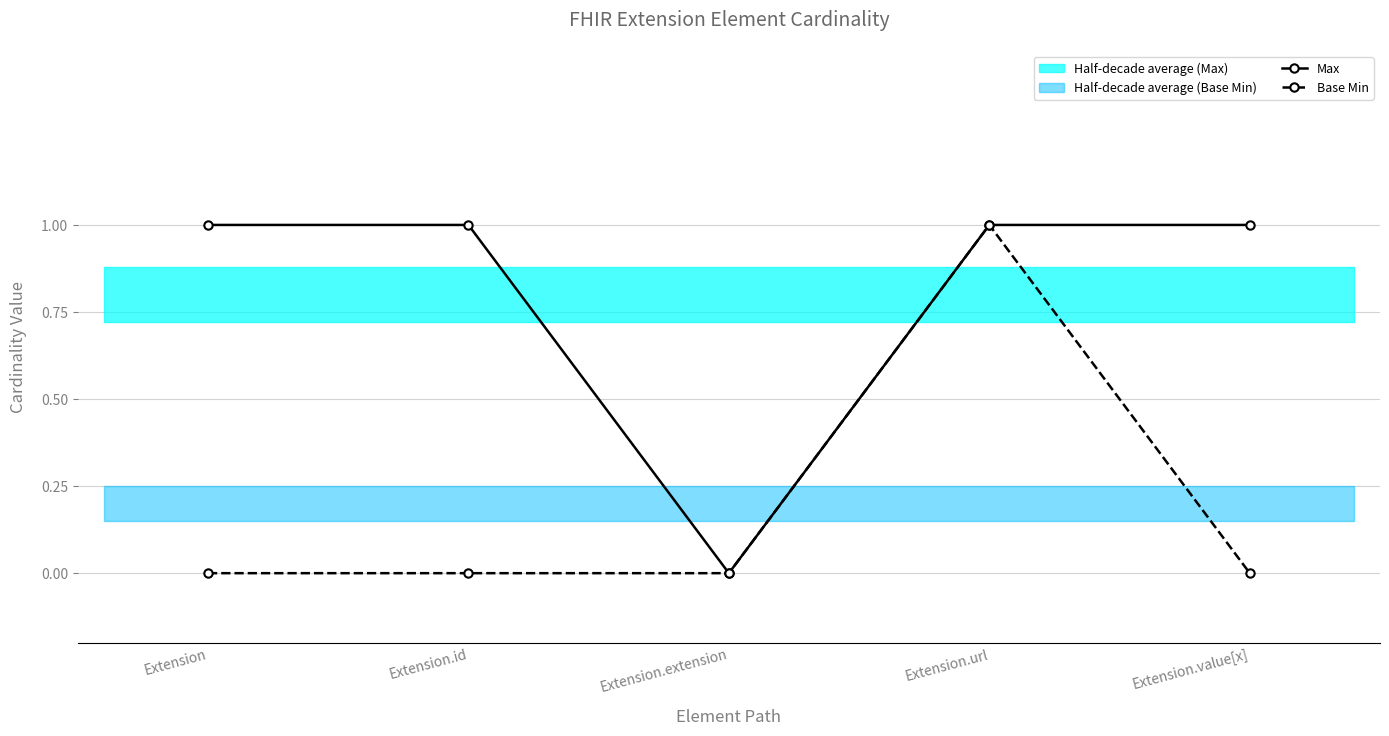

Does the chart have visible grid lines?

Yes